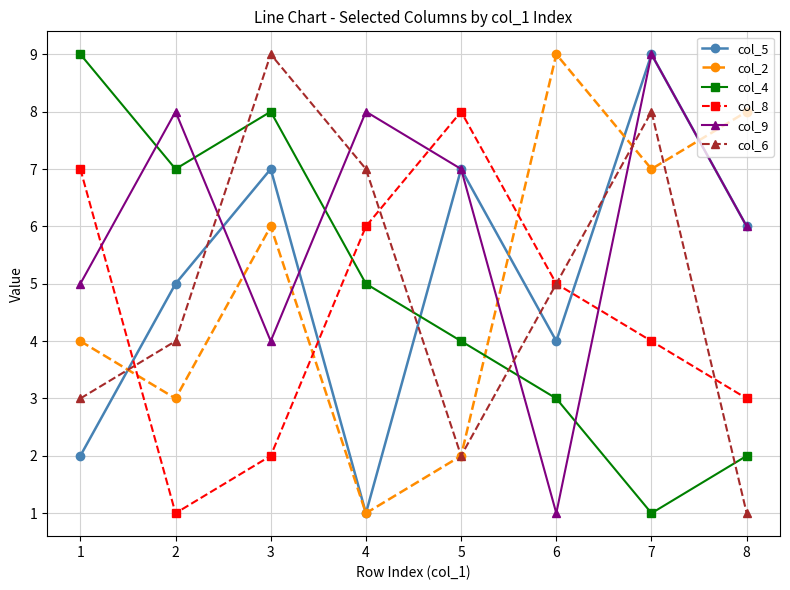

Is it true that col_4 equals 8 at 3?

True